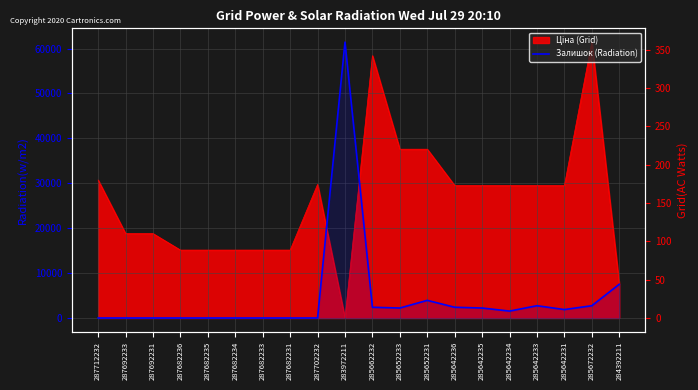

What is the difference between the maximum and minimum values?

360